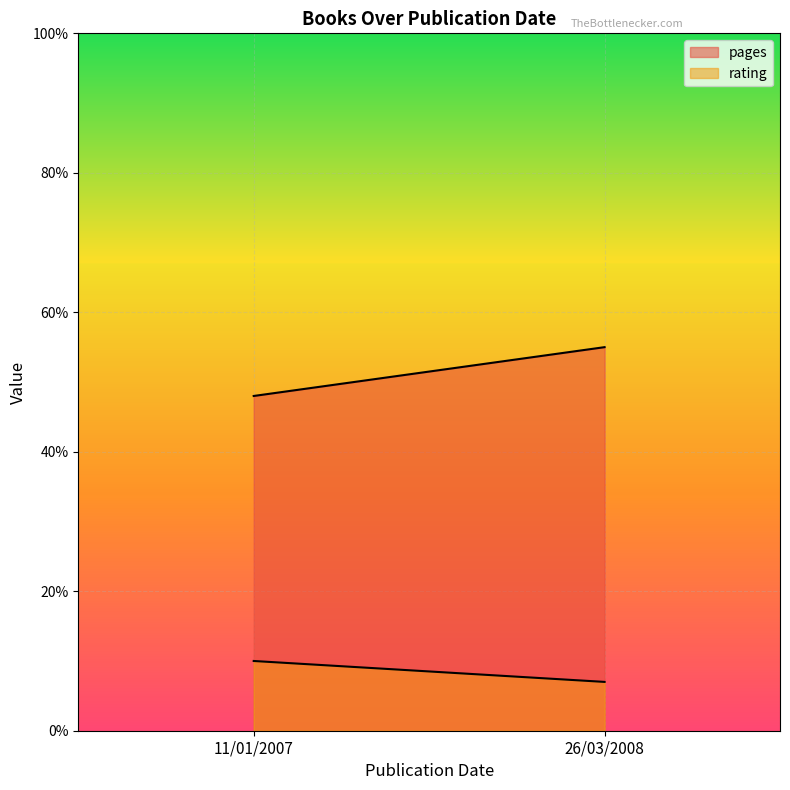

What is the spread (max minus min) of values at 26/03/2008?

48